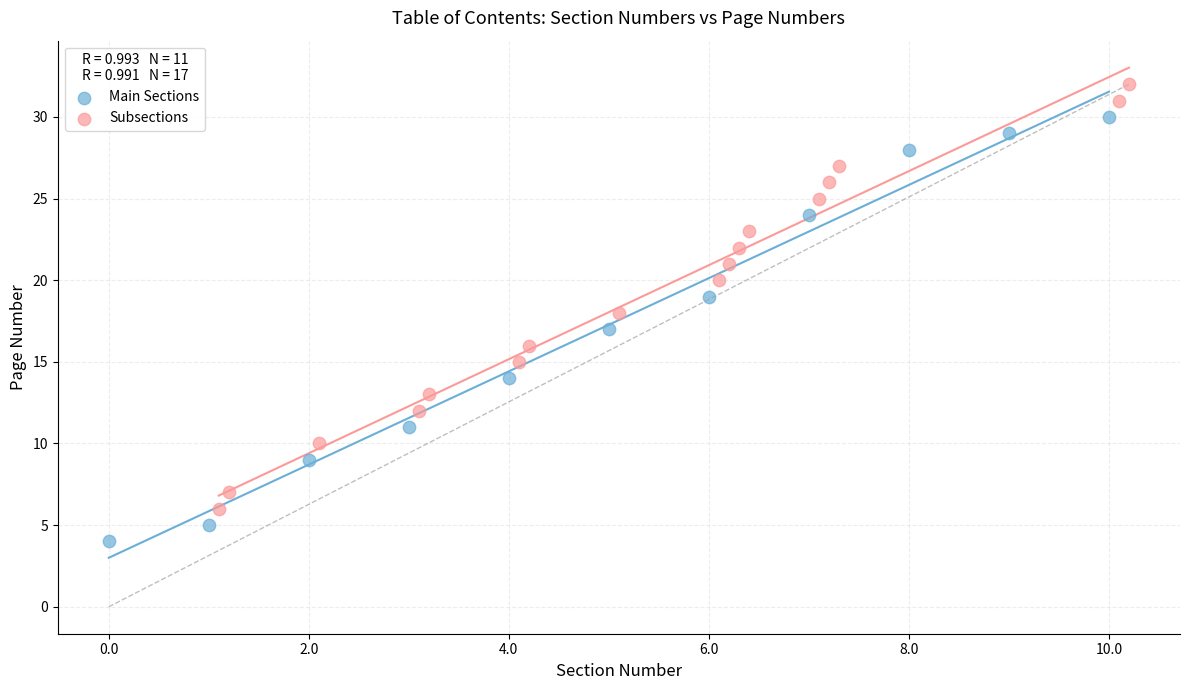

What are all the series names shown in the legend?

Main Sections, Subsections